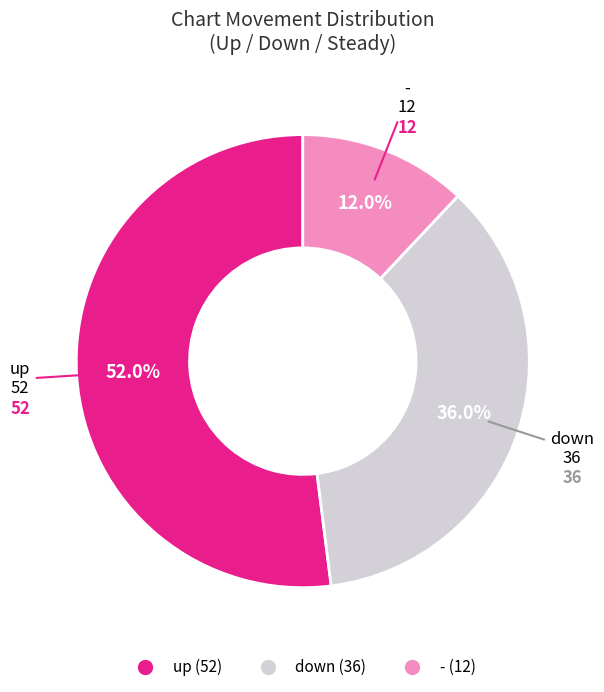

What is the majority slice?

up